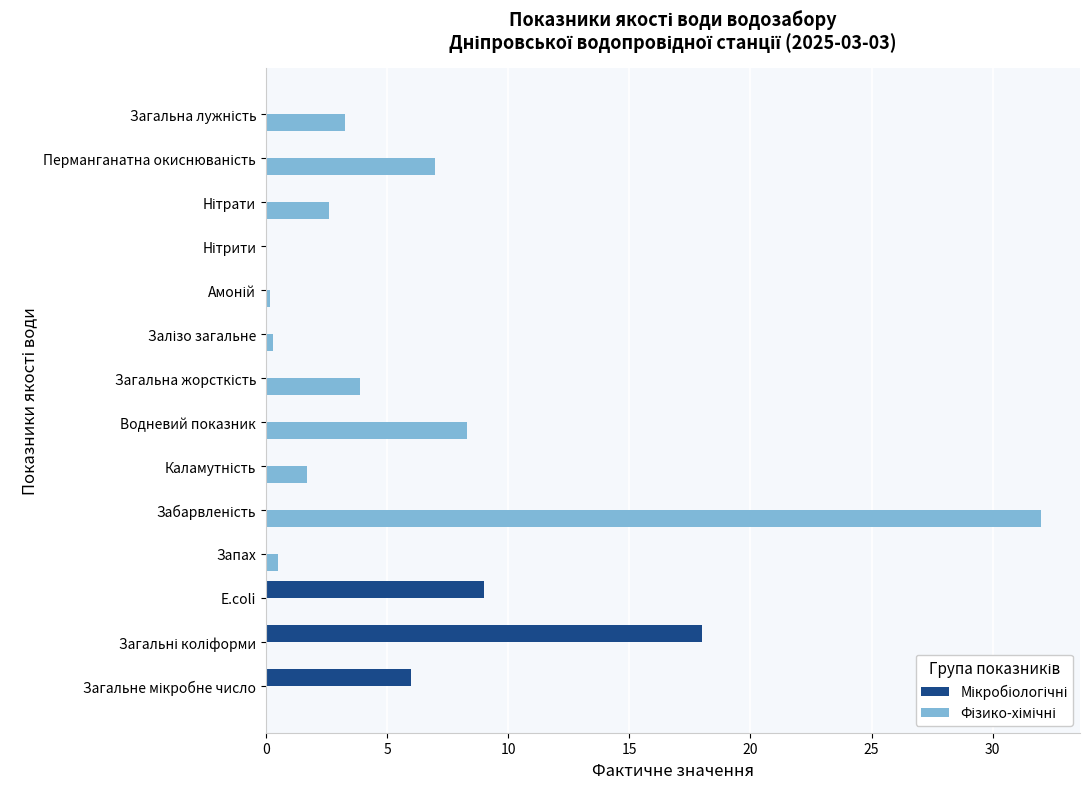

Count the number of categories in the chart.

14